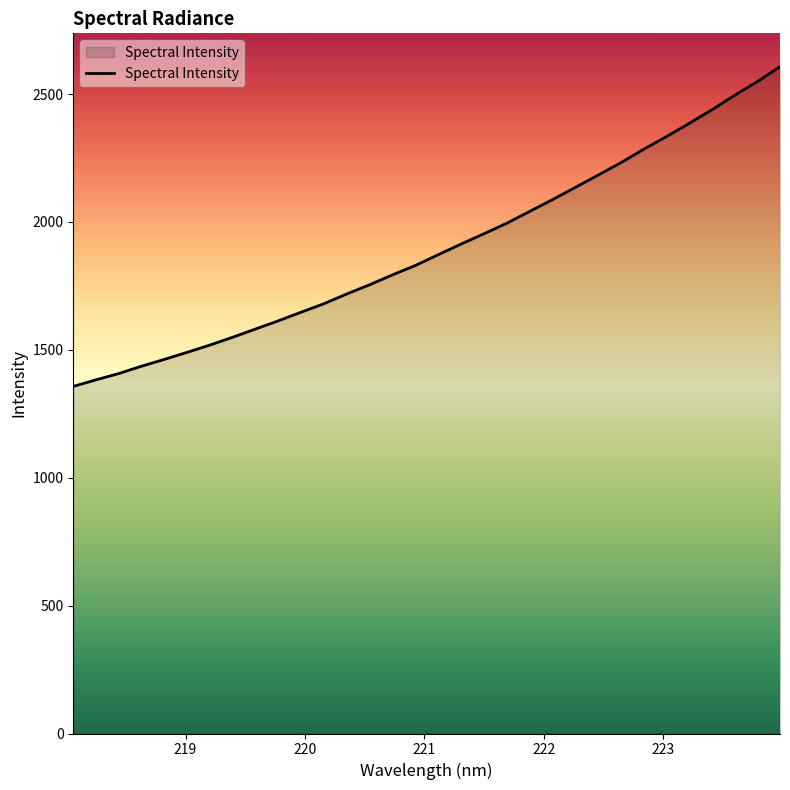

What is the maximum value shown in the chart?

2607.3